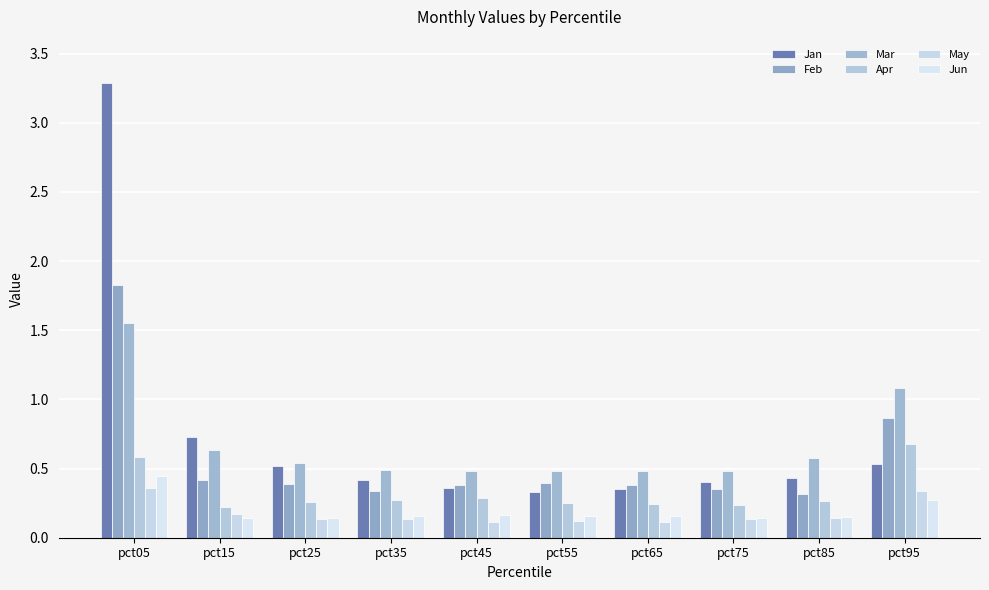

What is the maximum value for Apr?

0.7